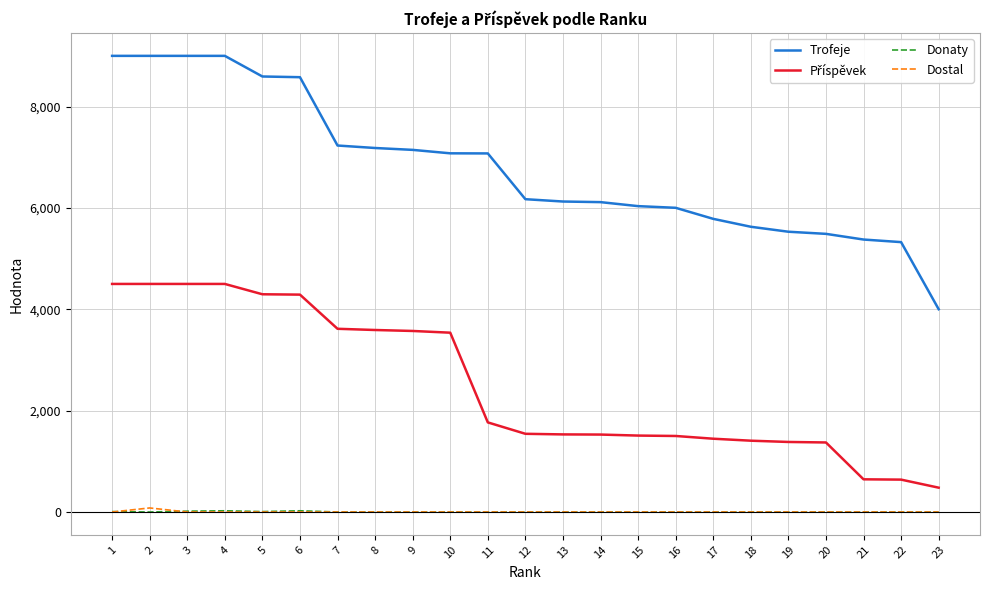

What is the spread (max minus min) of values at 19?

5530